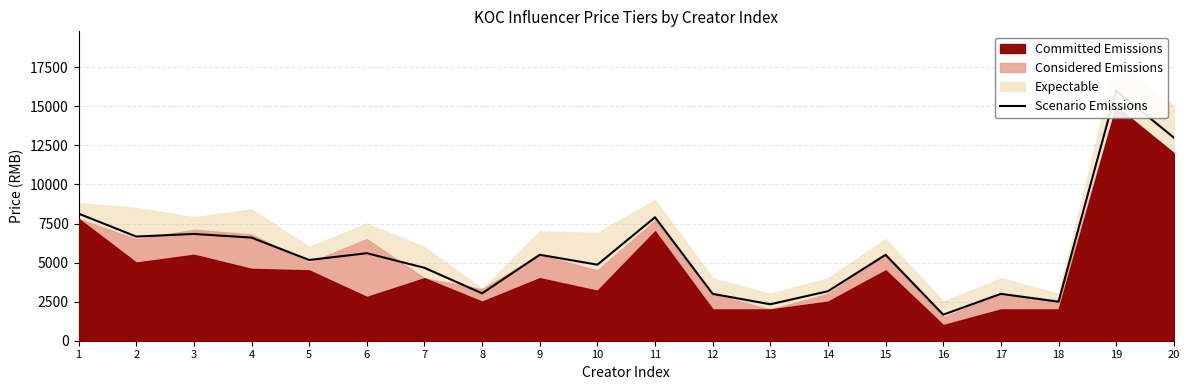

Read the value at 2.

6666.7